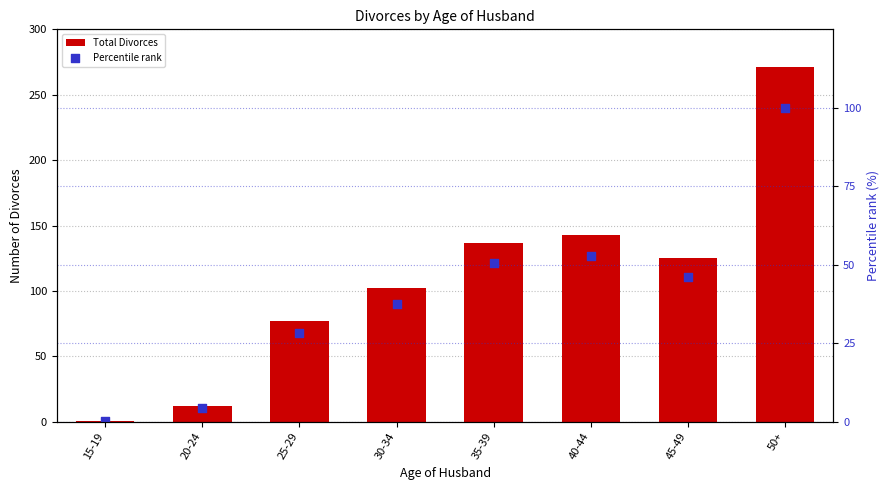

Which series contains the highest Y value?

Total Divorces